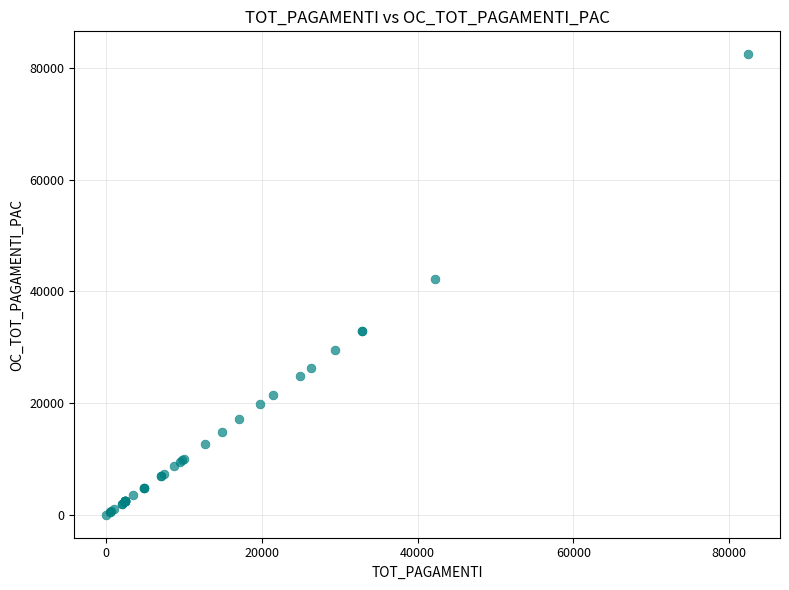

What Y value in the scatter plot is closest to 41232?

42198.2